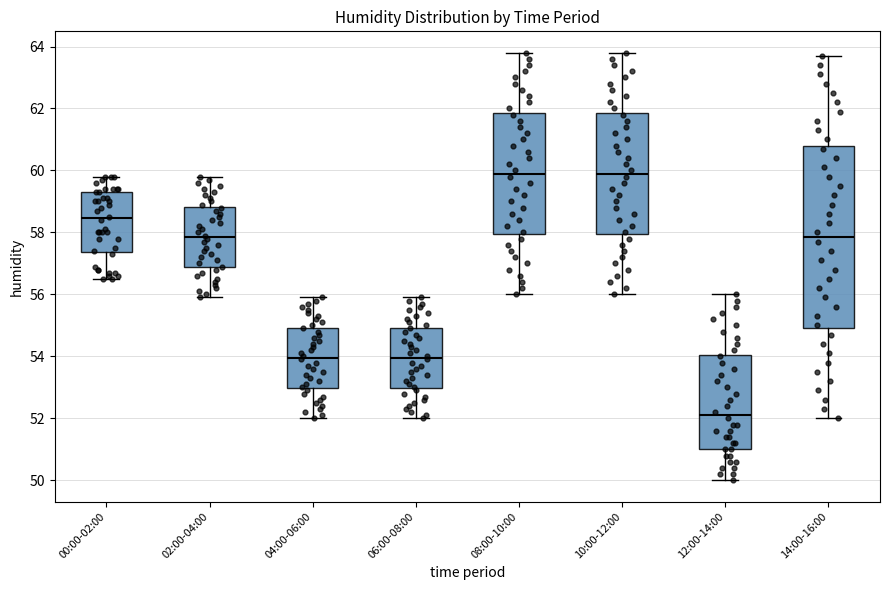

Where does the upper whisker of the box for 10:00-12:00 end on the y-axis? The values are not printed on the chart, so give them approximately, as read against the axis.

63.8